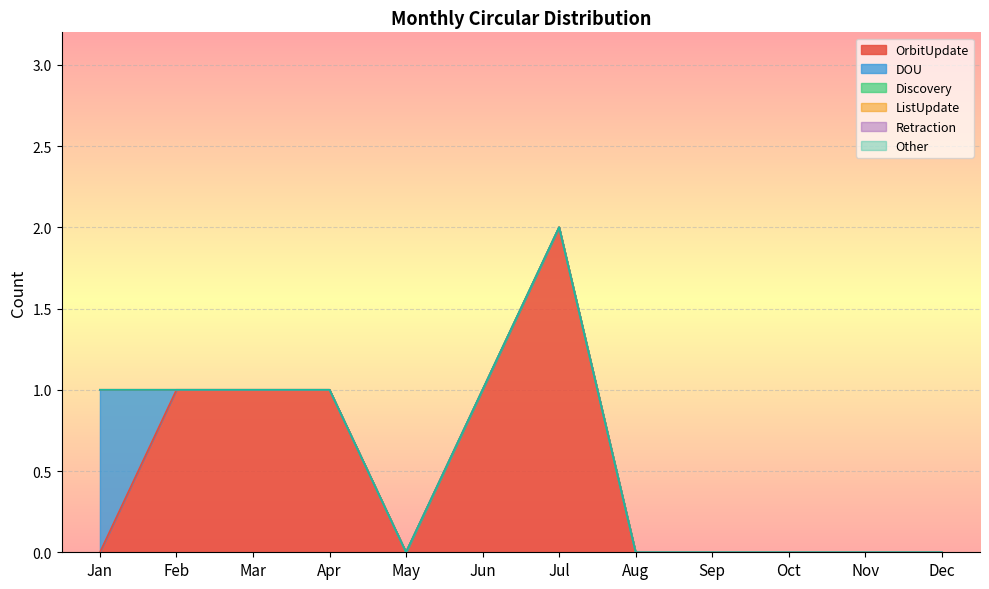

True or false: Other has more than 1 interior local peaks.

False